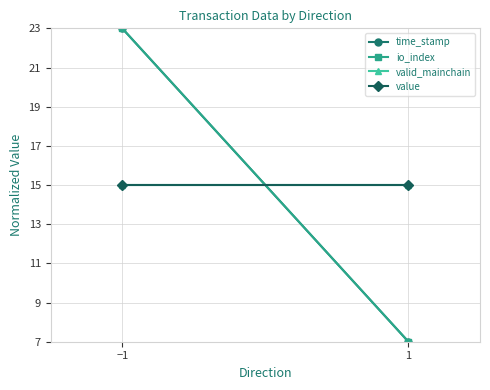

What is the minimum value shown in the chart?

7